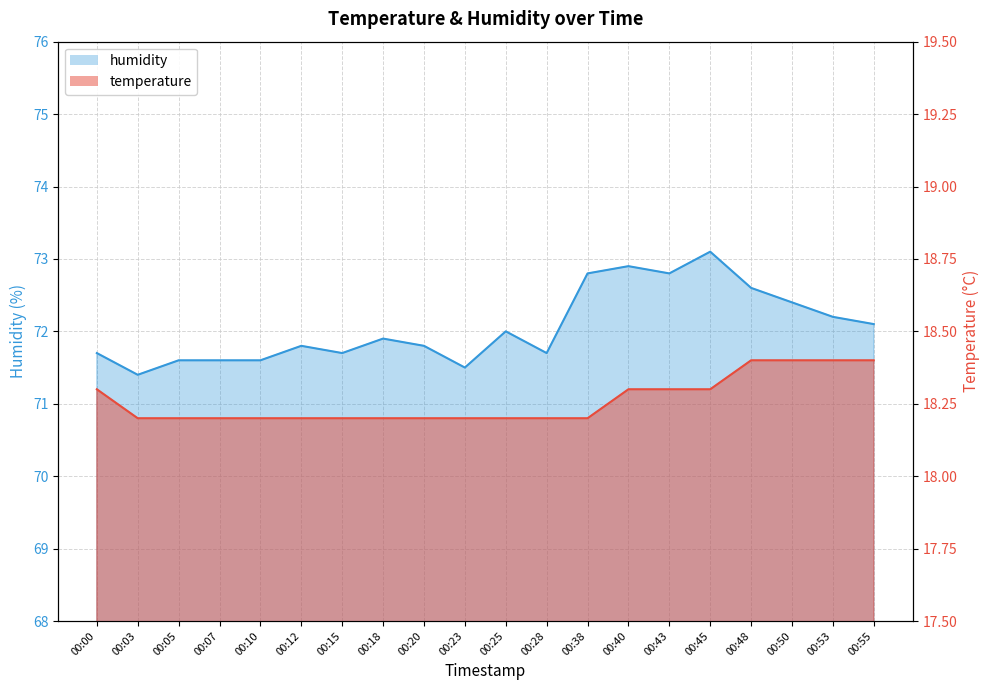

The humidity series shows 71.8 at 00:12. True or false?

True